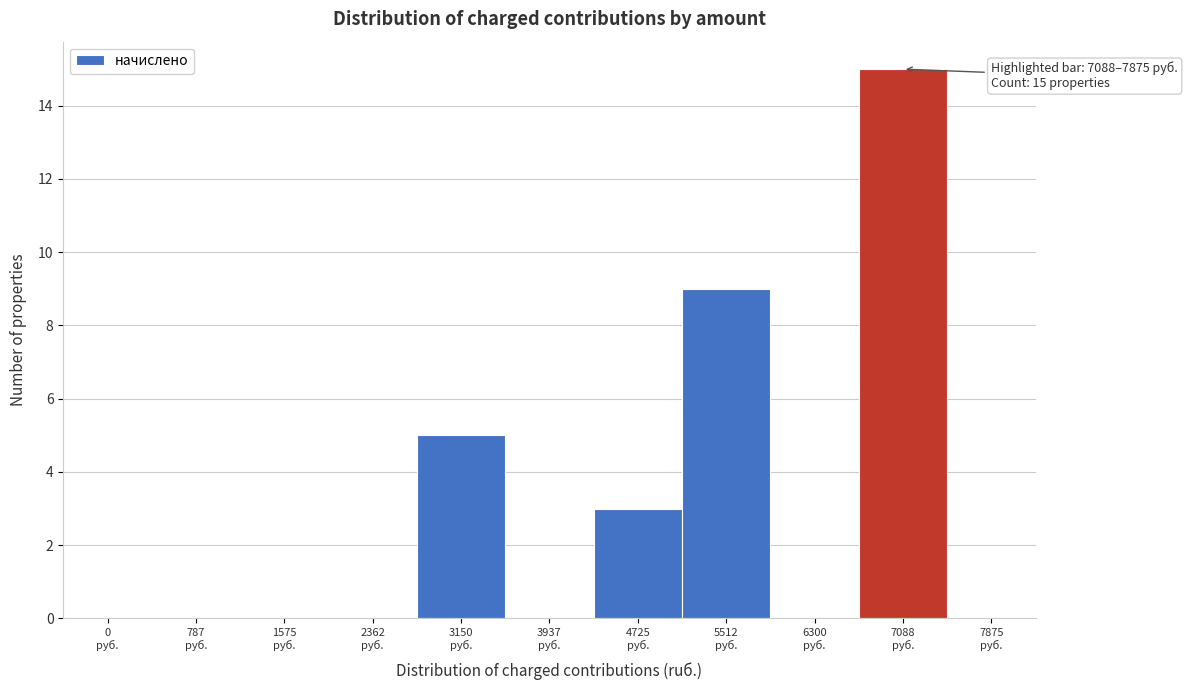

What is the greatest value displayed?

15